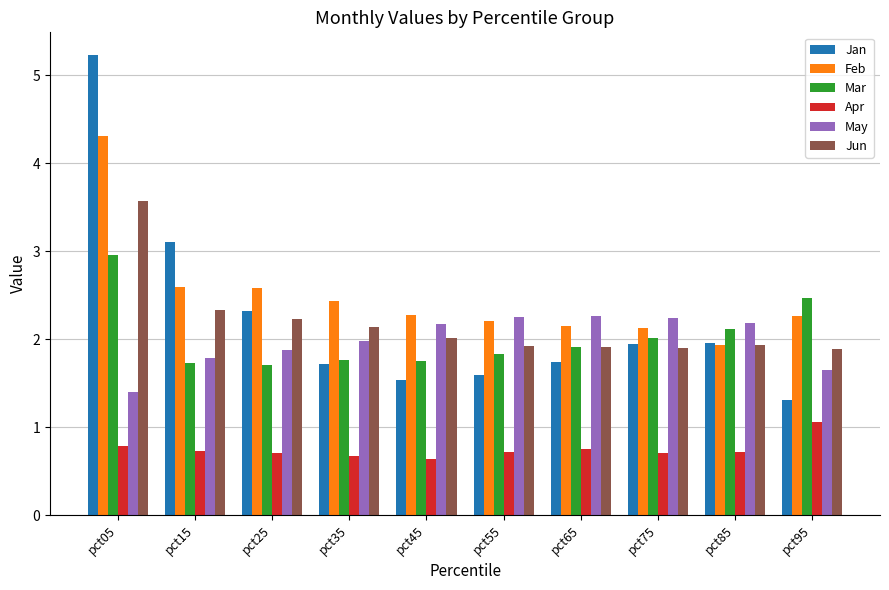

List the series in order of their peak value, lowest first.

Apr, May, Mar, Jun, Feb, Jan